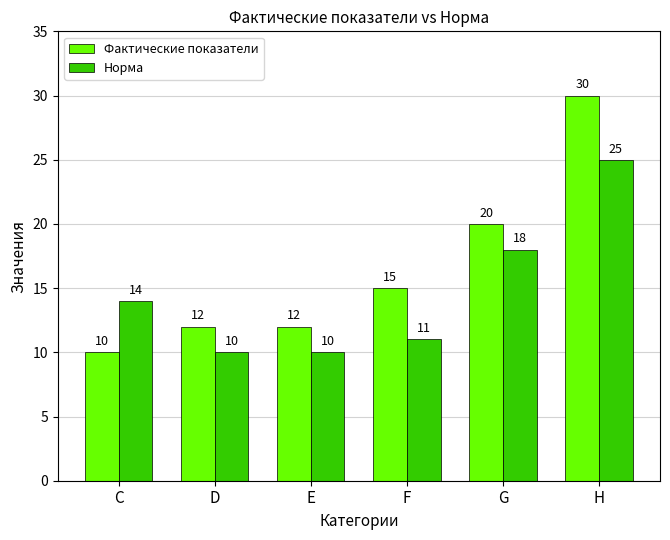

Is it true that Норма equals 8 at G?

False